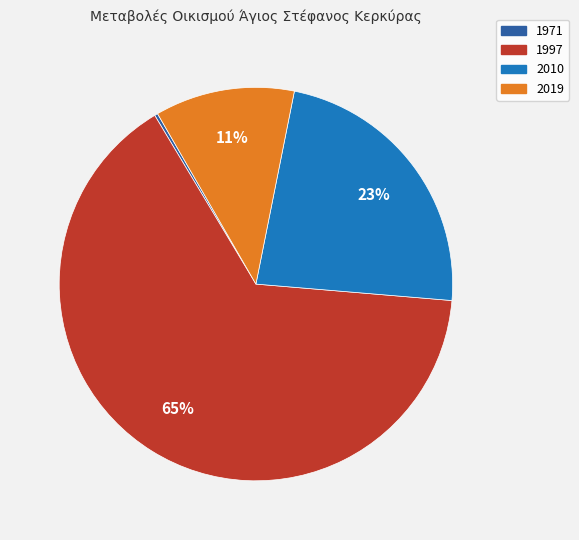

Which category has the biggest portion of the pie?

1997